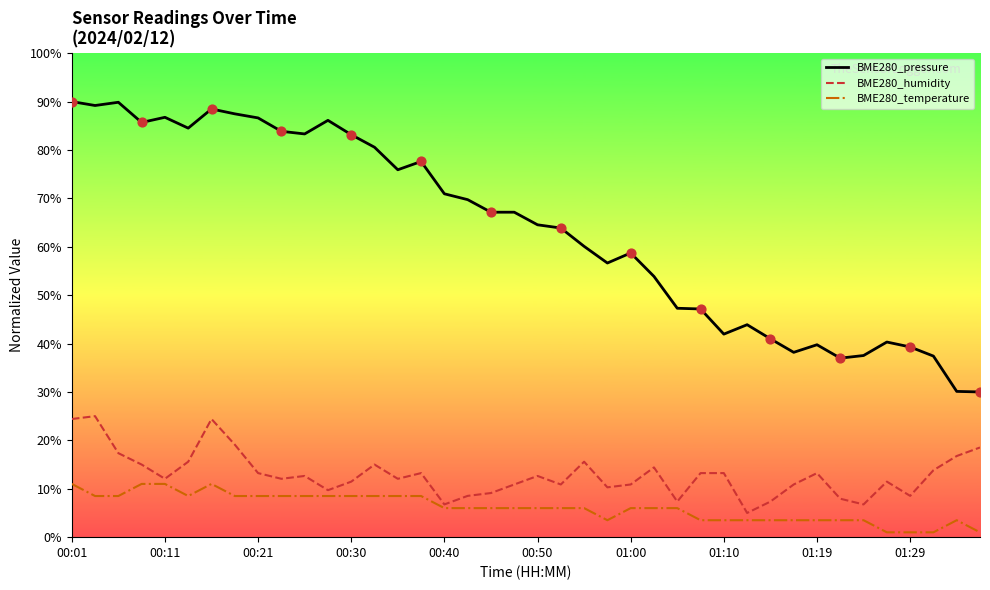

What are all the series names shown in the legend?

BME280_pressure, BME280_humidity, BME280_temperature